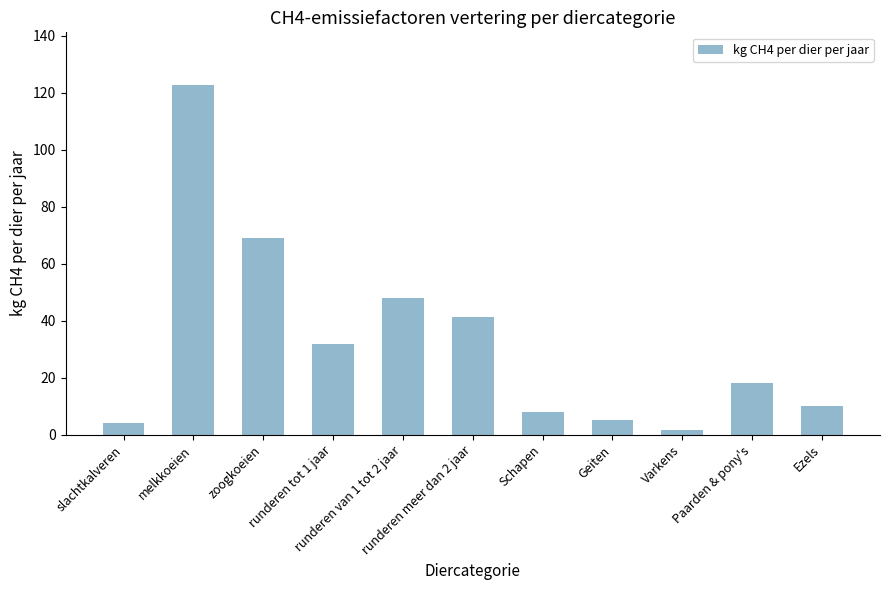

Reading left to right, list all the values displayed in this chart.

4.1	122.8	68.9	31.9	47.8	41.4	8.0	5.0	1.5	18.0	10.0